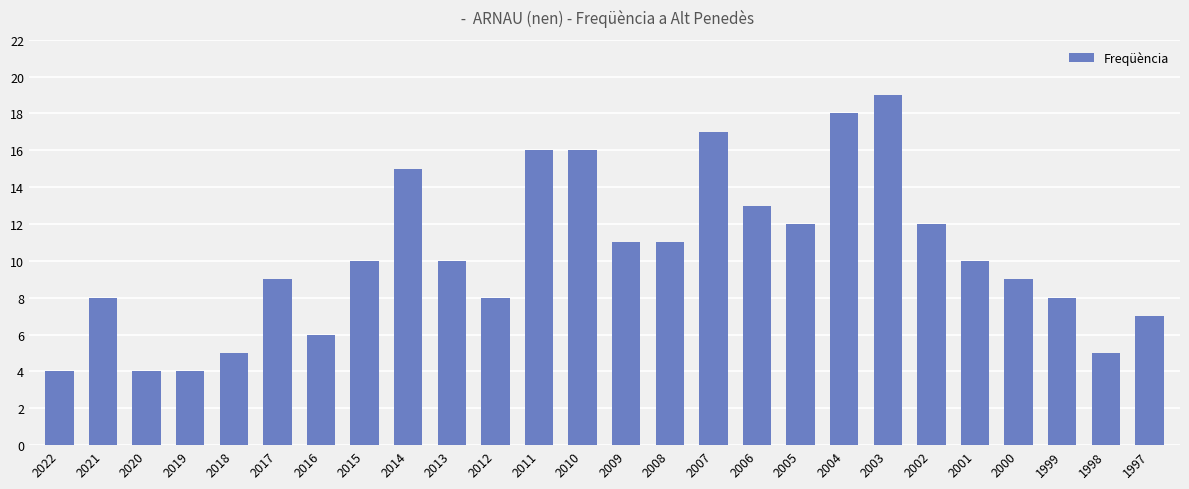

What is the value of the 10th bar from the left?

10